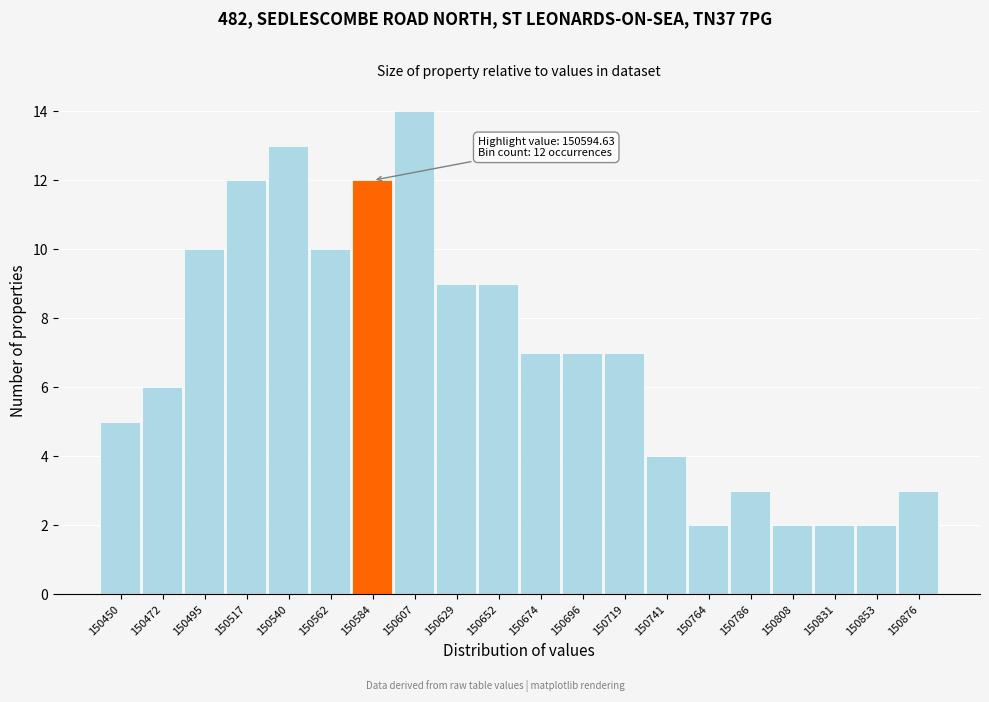

Reading left to right, what are all the values shown in this chart?

150450=5	150472=6	150495=10	150517=12	150540=13	150562=10	150584=12	150607=14	150629=9	150652=9	150674=7	150696=7	150719=7	150741=4	150764=2	150786=3	150808=2	150831=2	150853=2	150876=3